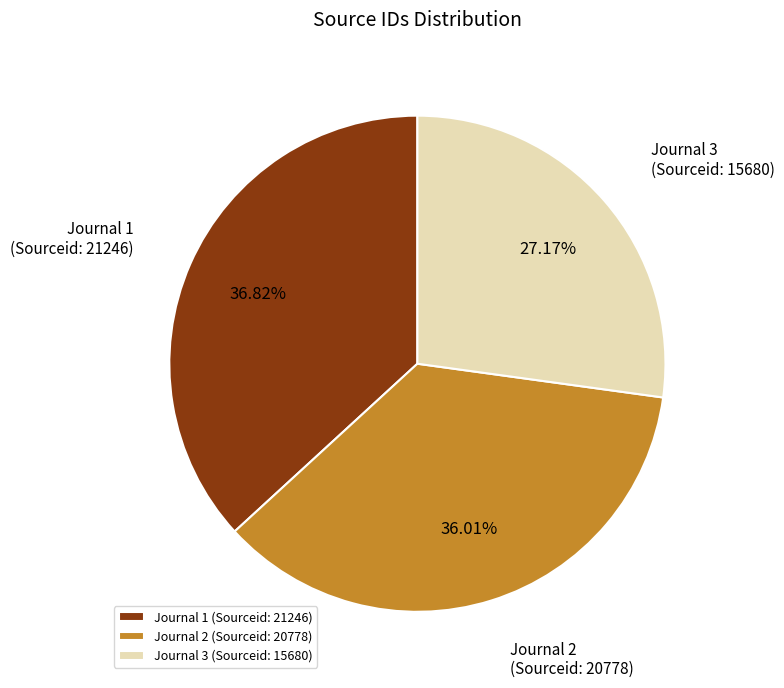

To the nearest percent, what portion does Journal 3 (Sourceid: 15680) represent?

27%